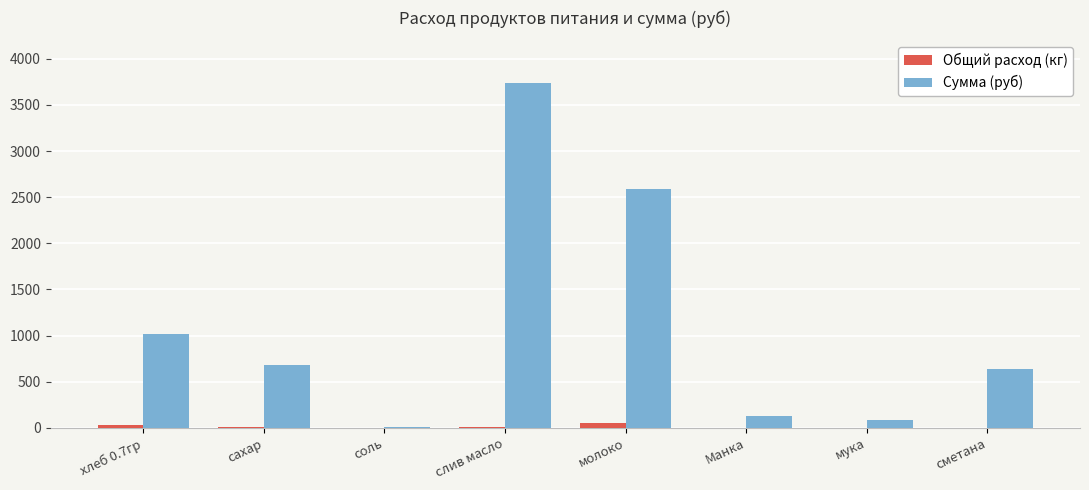

Is it true that Общий расход (кг) equals 3.5 at мука?

True